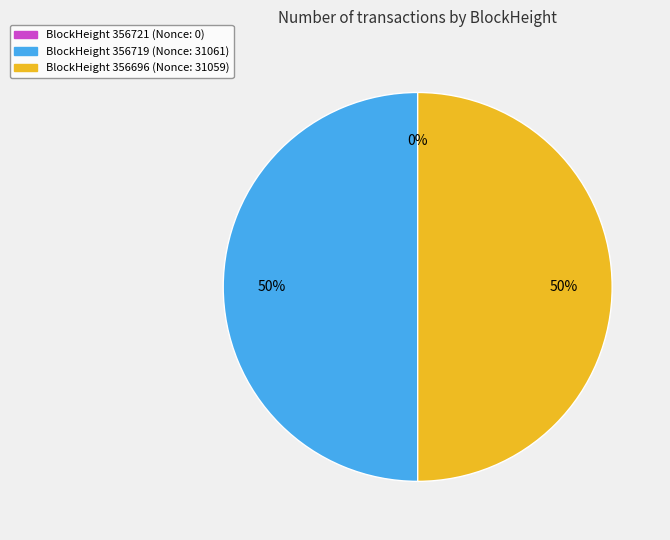

To the nearest percent, what is the average slice percentage?

33%